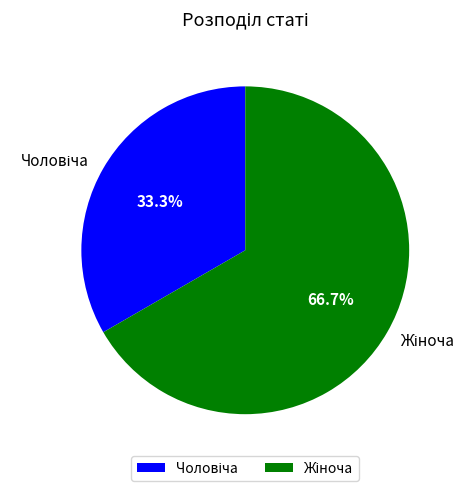

Is there a majority slice in this chart?

Yes